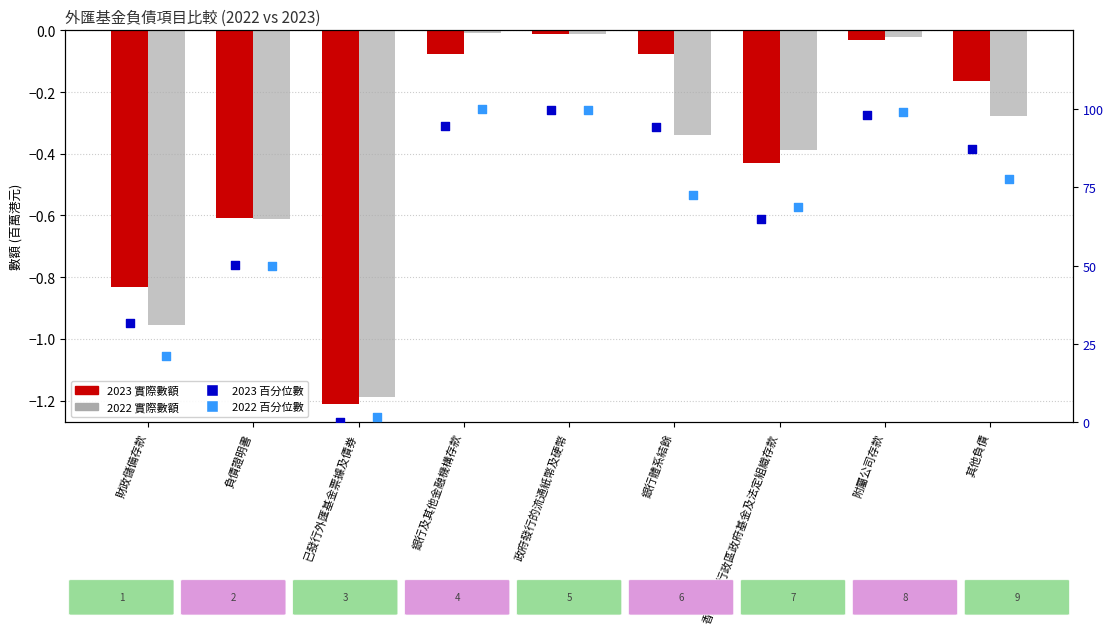

At which category is the sum across all series the highest?

政府發行的流通紙幣及硬幣